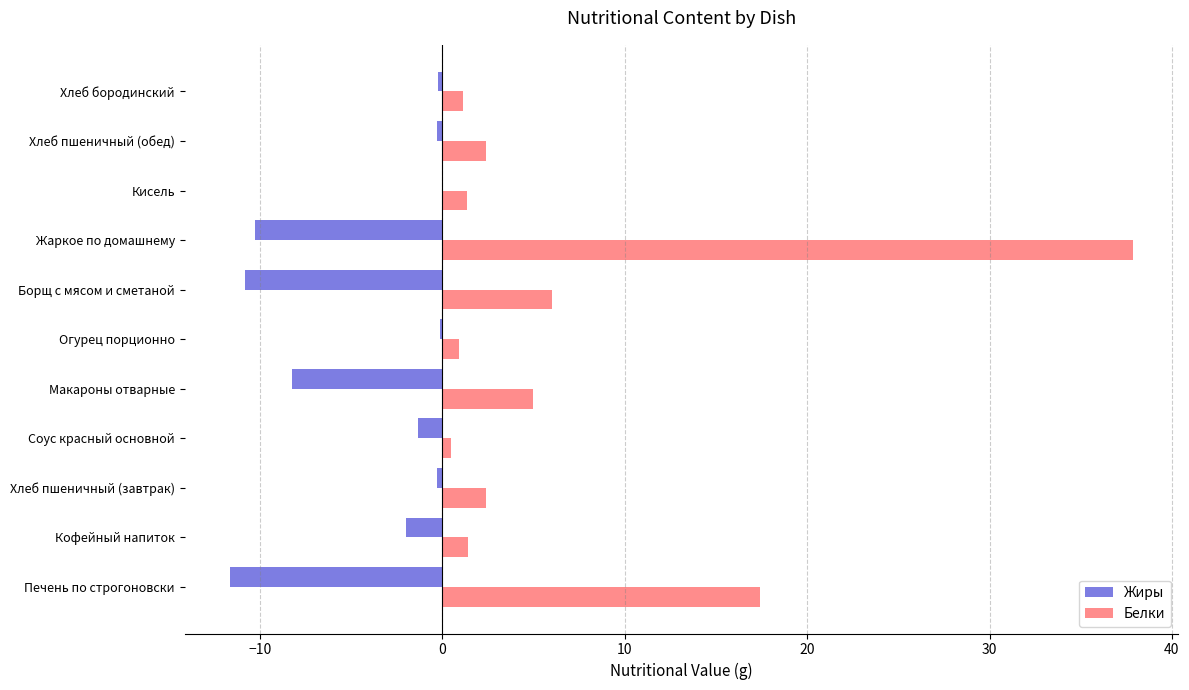

True or false: Белки has a value of 2.4 at Хлеб пшеничный (обед).

True